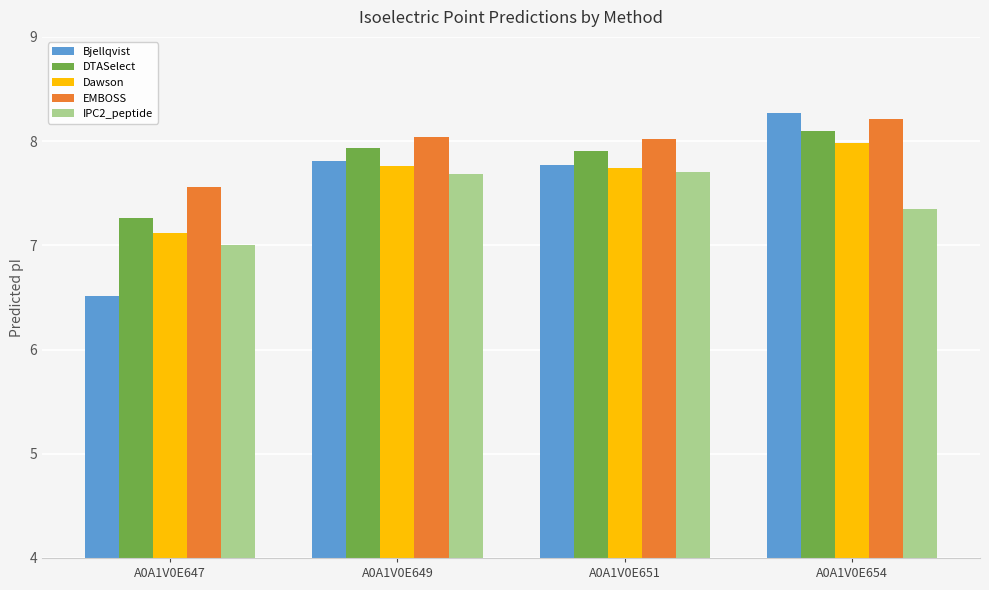

How many bars are there in each group?

5